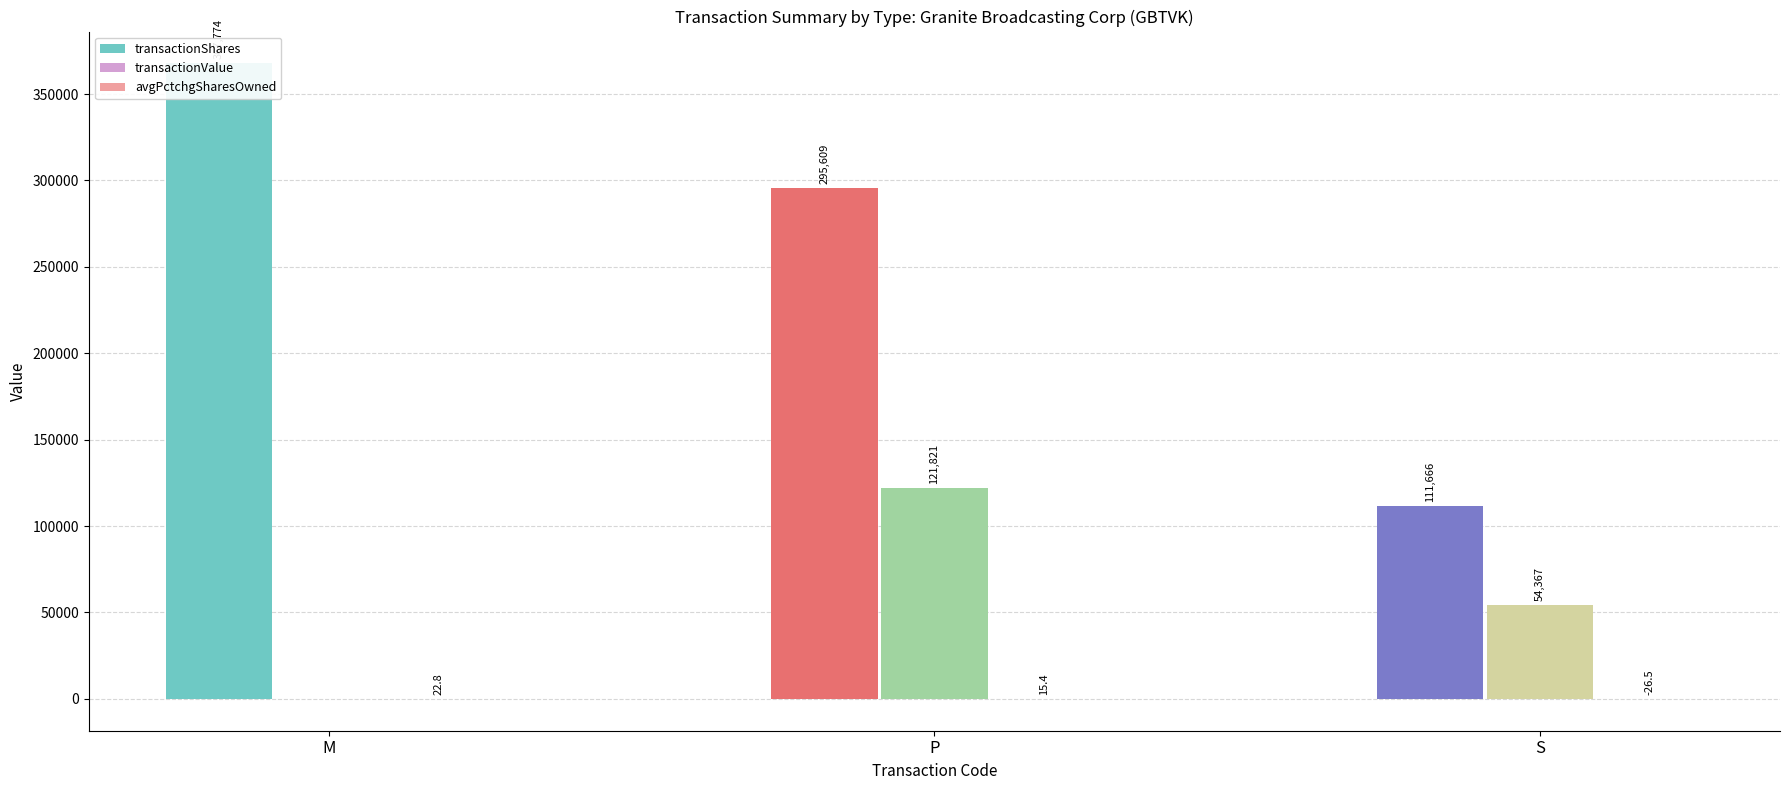

Reading left to right, extract all data points from this chart.

transactionShares: 367774.0	295609.0	111666.0
transactionValue: 0.0	121821.0	54367.0
avgPctchgSharesOwned: 22.8	15.4	-26.5